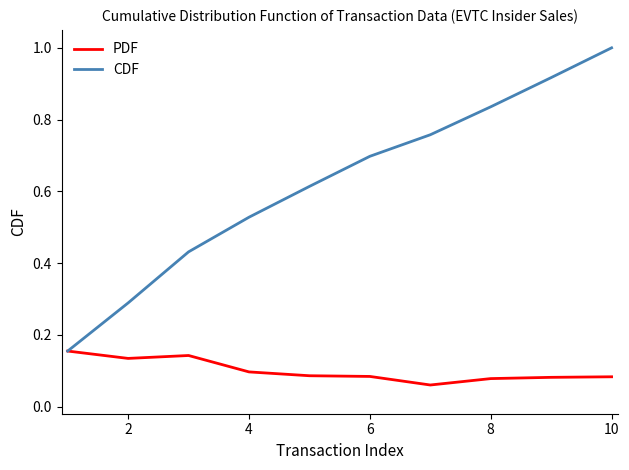

List the series in order of their peak value, lowest first.

PDF, CDF